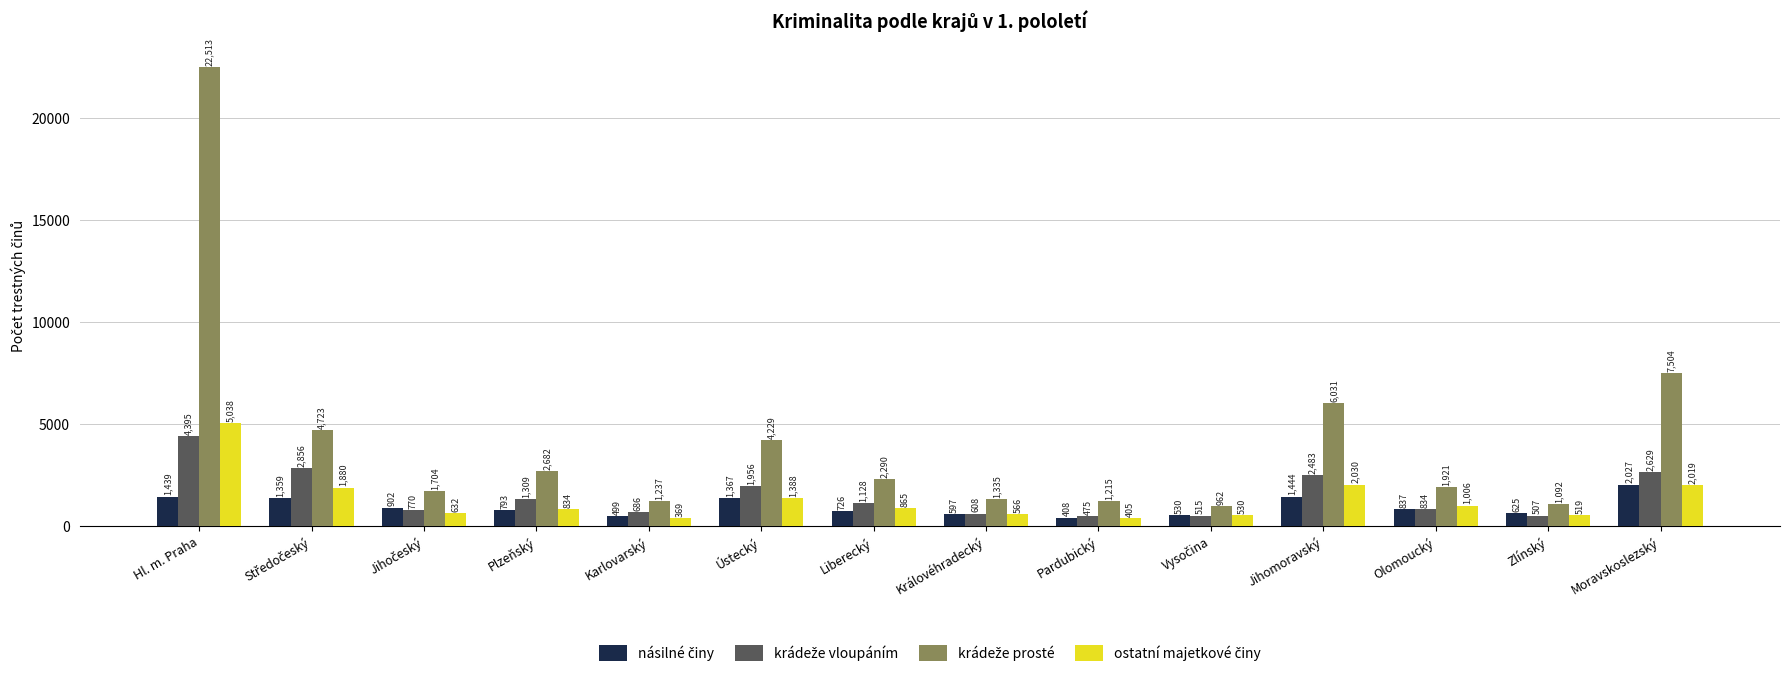

At which category is the sum across all series the highest?

Hl. m. Praha